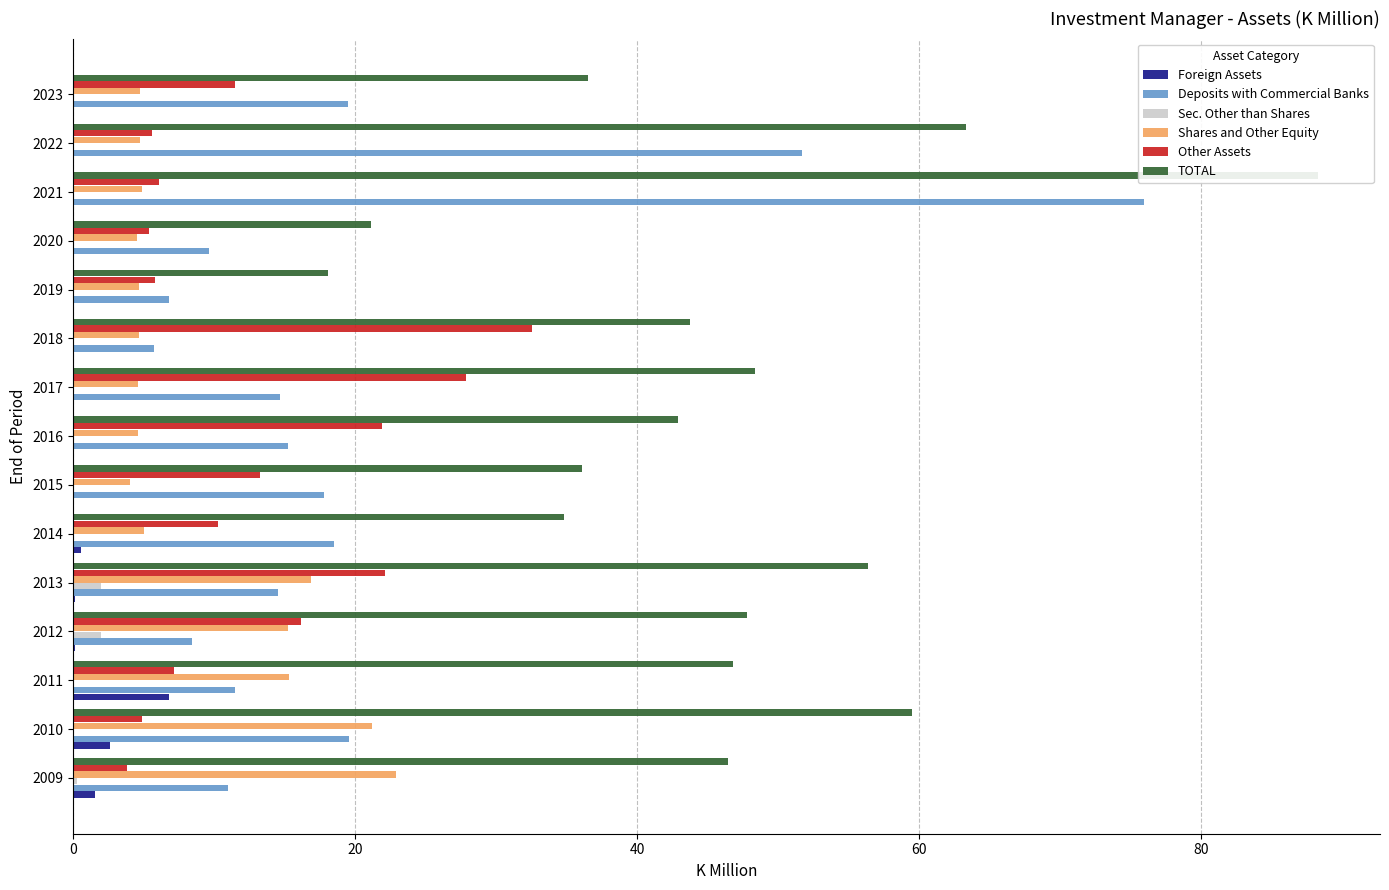

What are all the series names shown in the legend?

Foreign Assets, Deposits with Commercial Banks, Sec. Other than Shares, Shares and Other Equity, Other Assets, TOTAL